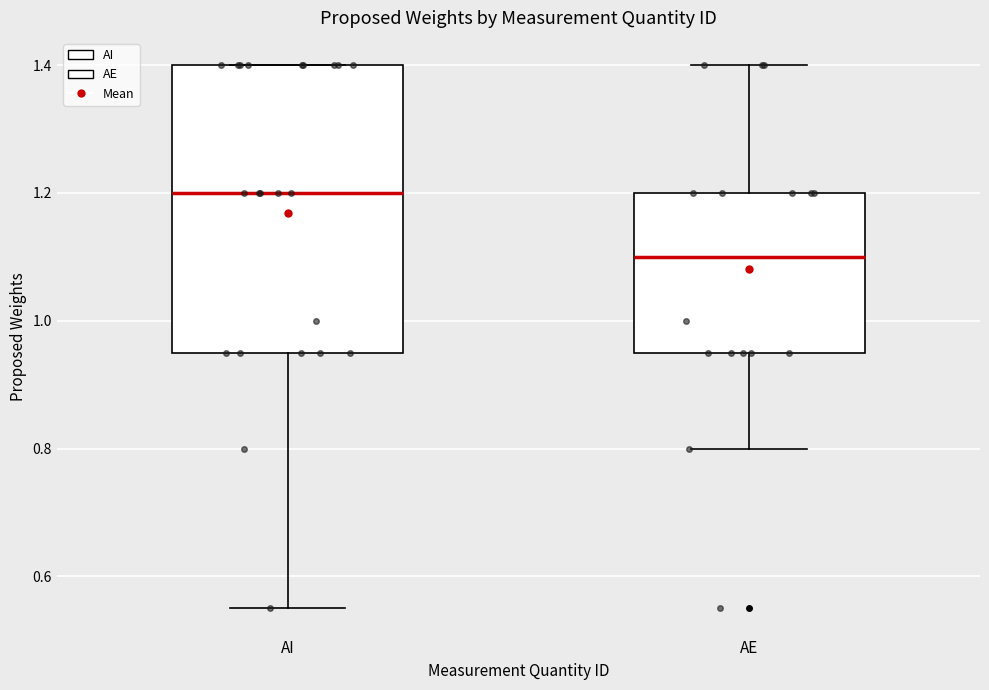

Reading left to right, read every box against the y-axis: the position of its median line, the range the box covers, and the ends of its whiskers. The values are not printed on the chart, so give them approximately, as read against the axis.

AI: median 1.20, box 0.96 to 1.40, whiskers 0.56 to 1.40
AE: median 1.10, box 0.96 to 1.20, whiskers 0.80 to 1.40